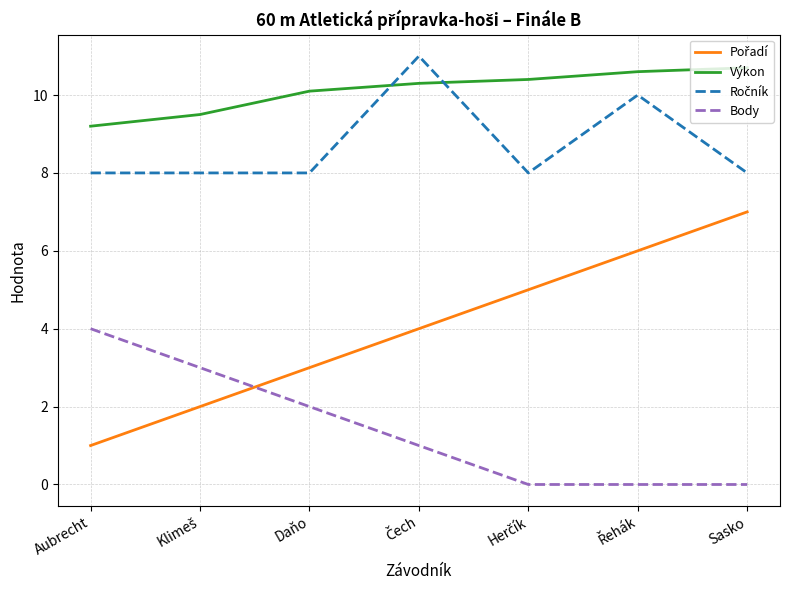

How many lines are shown in the chart?

4